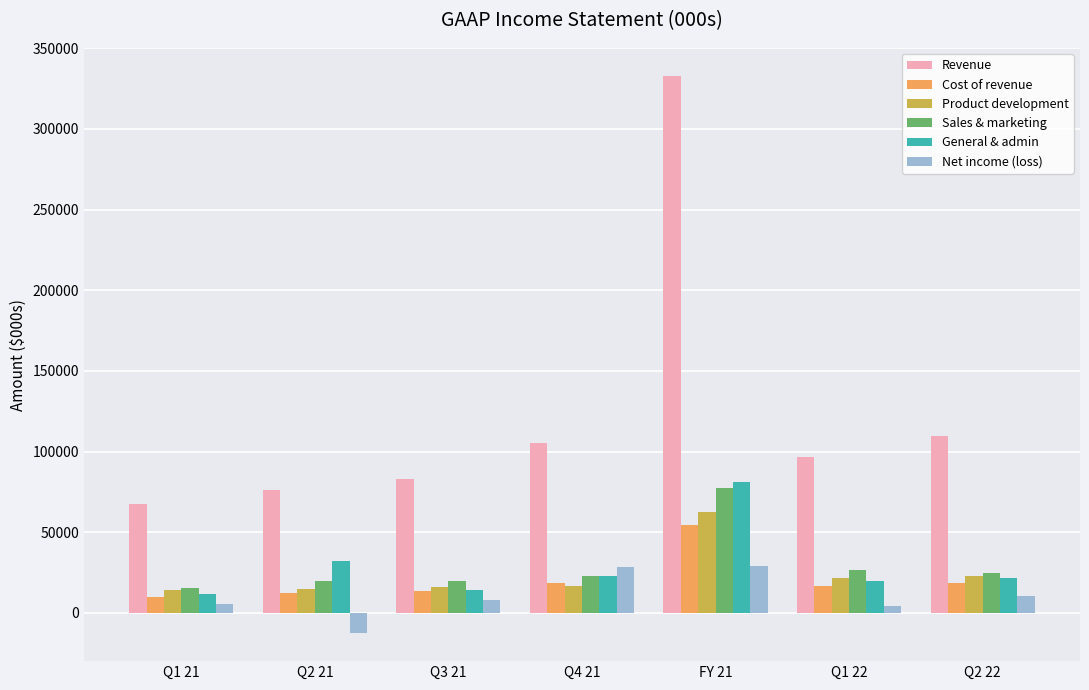

Which series has the largest total across all categories?

Revenue